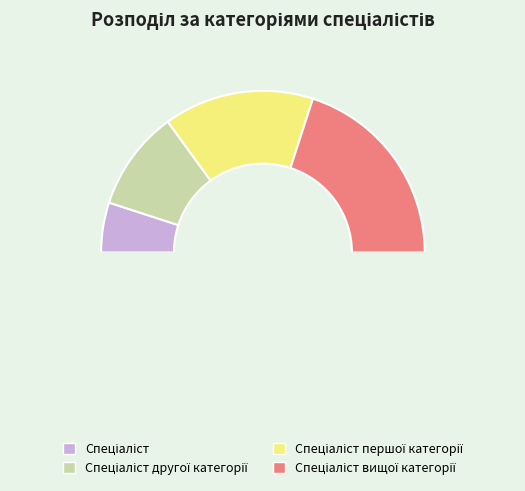

How many slices are in this pie chart?

5